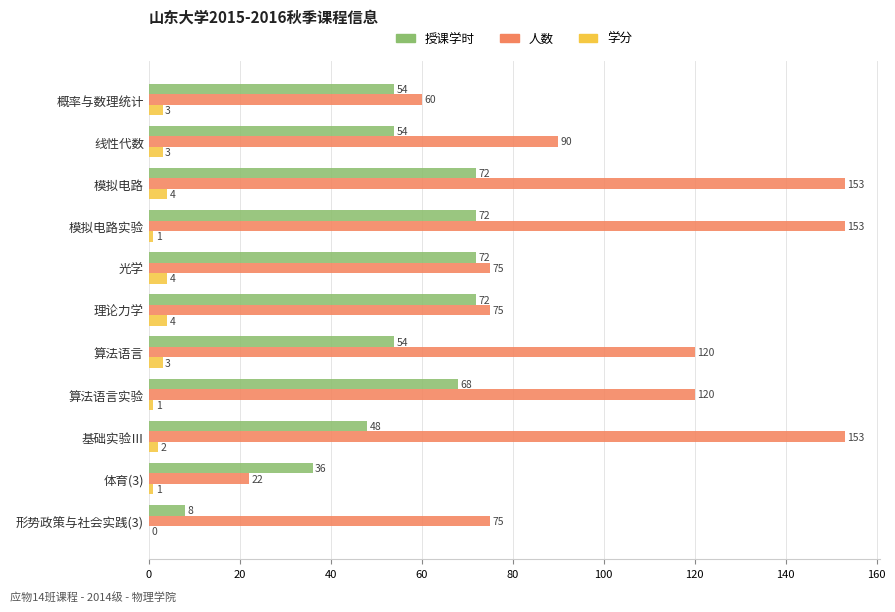

How many series are shown in this chart?

3